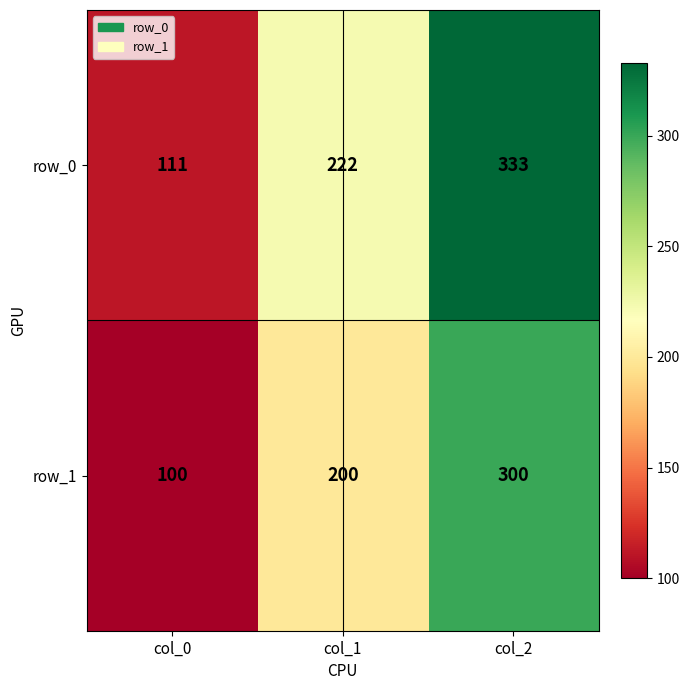

At which label is row_1 closest to 200?

col_1